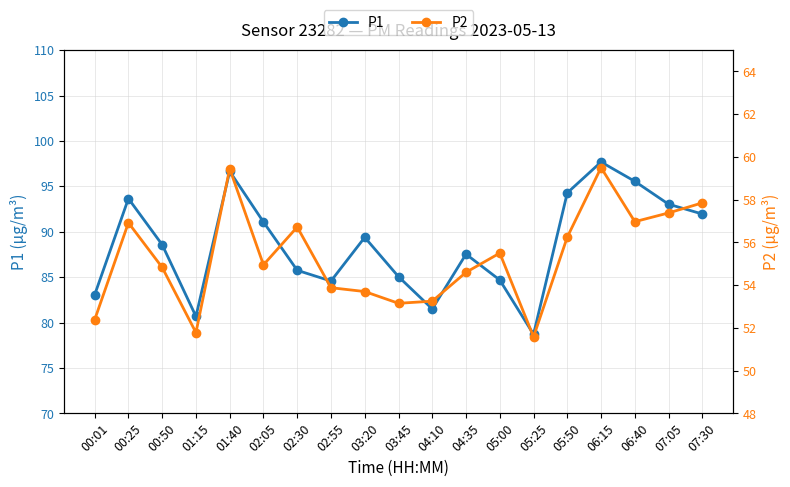

The value of P2 at 05:50 is 56.2. True or false?

True